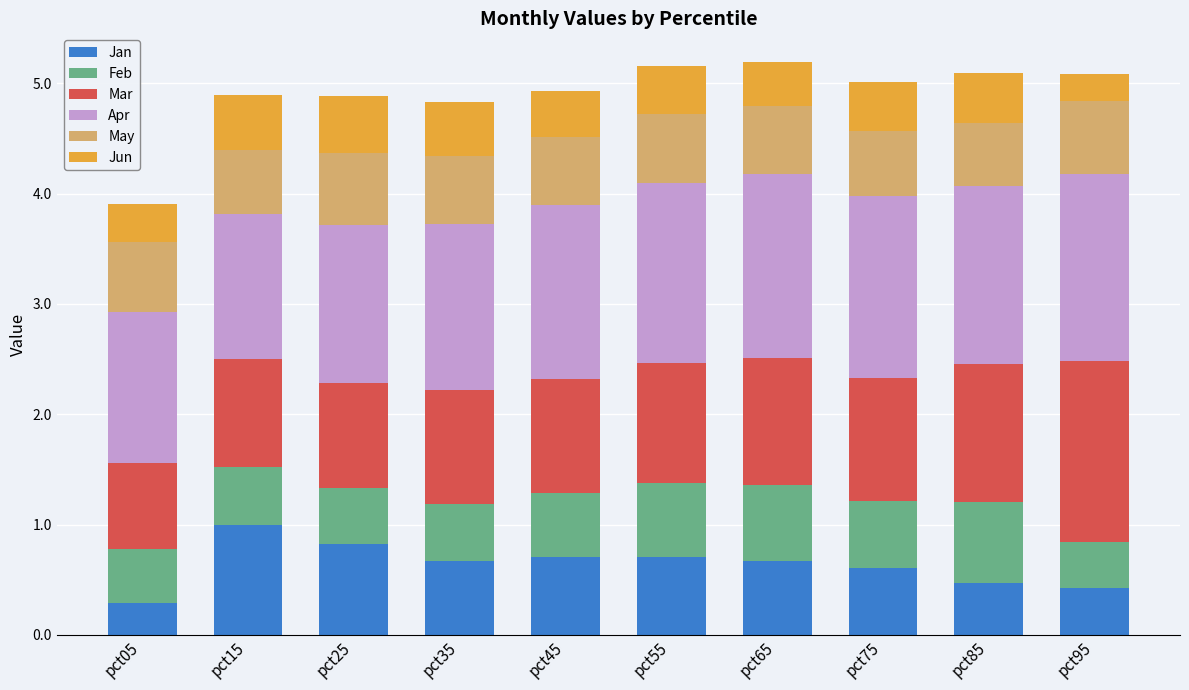

Count the number of categories in the chart.

10